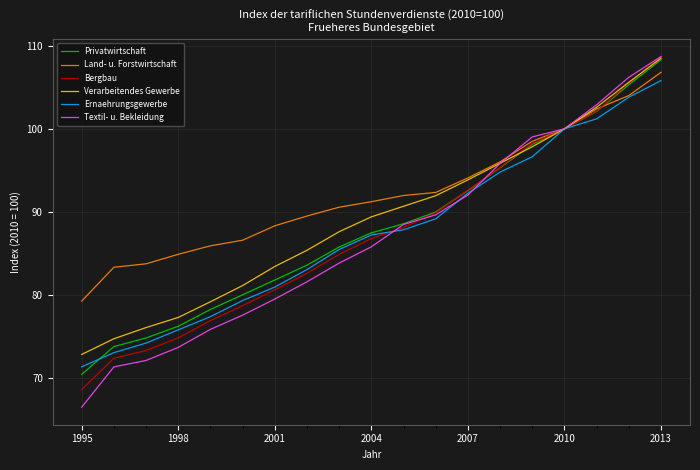

Is this an area chart (filled region under the line)?

No